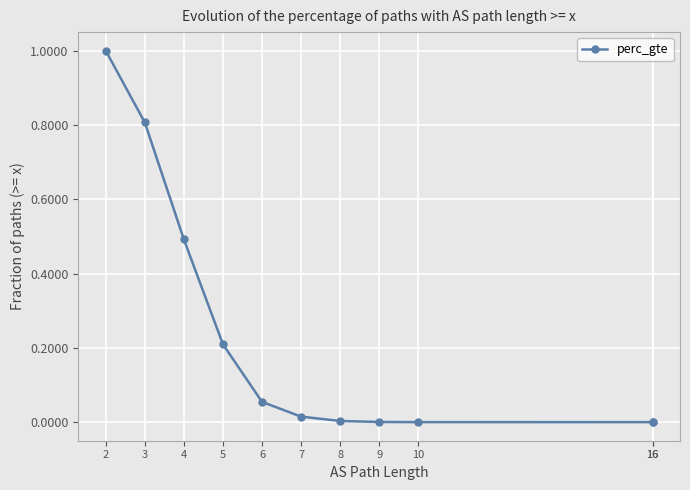

How many distinct data groups are displayed?

1